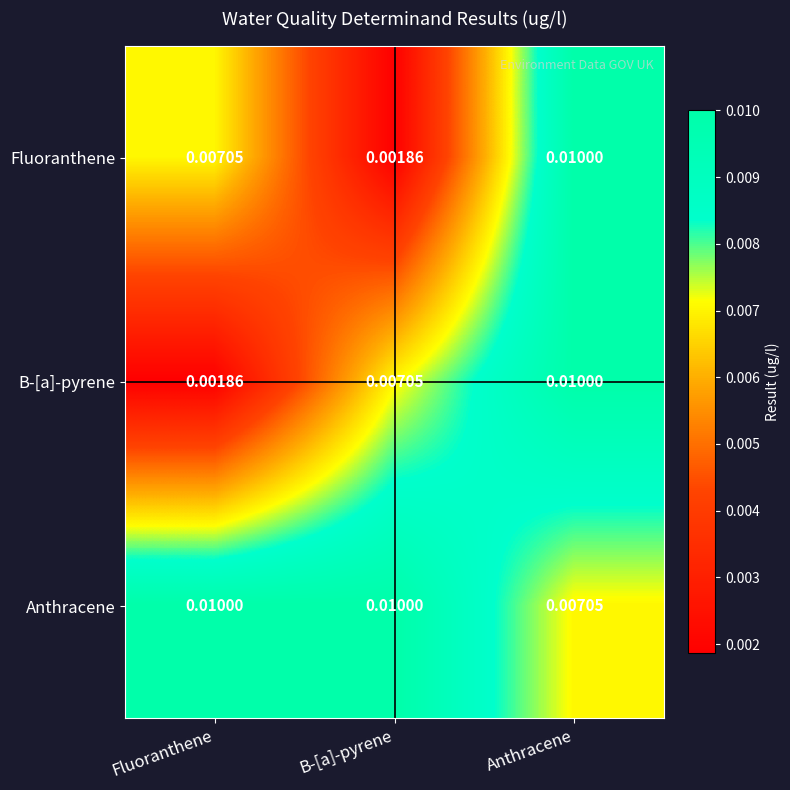

Between Fluoranthene and Anthracene, which series saw the biggest shift?

B-[a]-pyrene